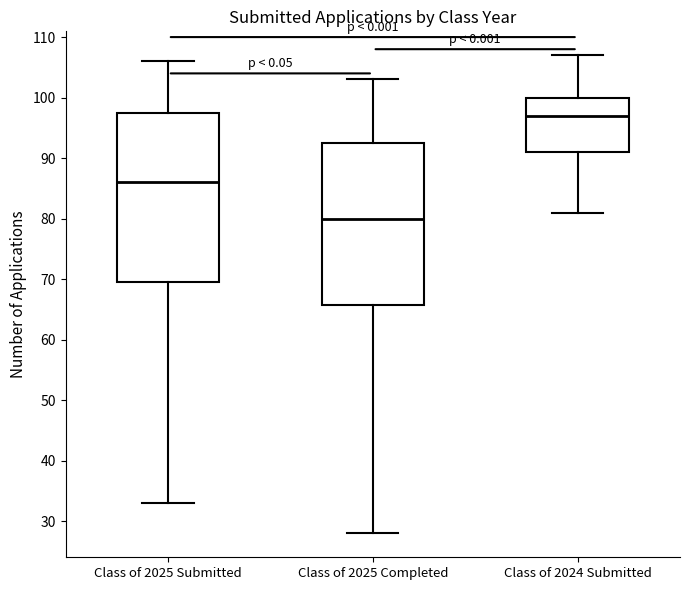

Which box's median line is the highest?

Class of 2024 Submitted